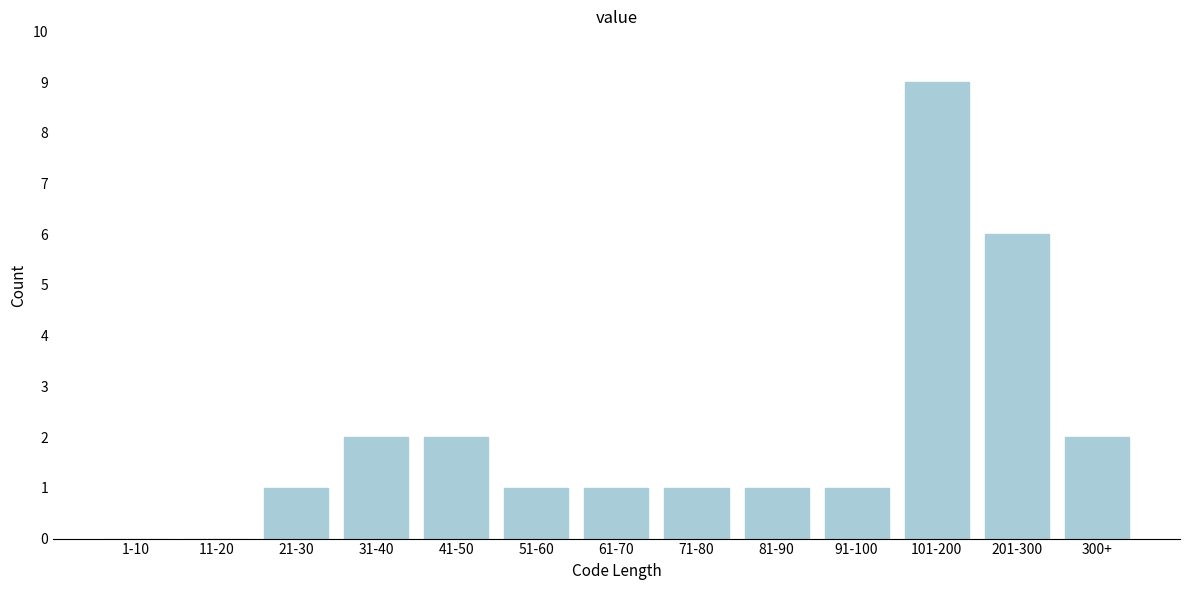

Reading right to left, what are all the values shown in this chart?

300+=2	201-300=6	101-200=9	91-100=1	81-90=1	71-80=1	61-70=1	51-60=1	41-50=2	31-40=2	21-30=1	11-20=0	1-10=0